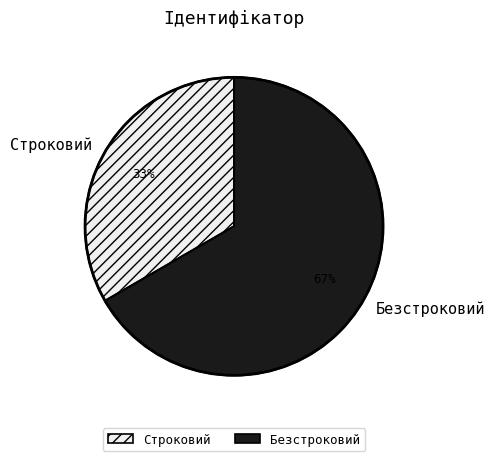

Which has a higher value, Строковий or Безстроковий?

Безстроковий